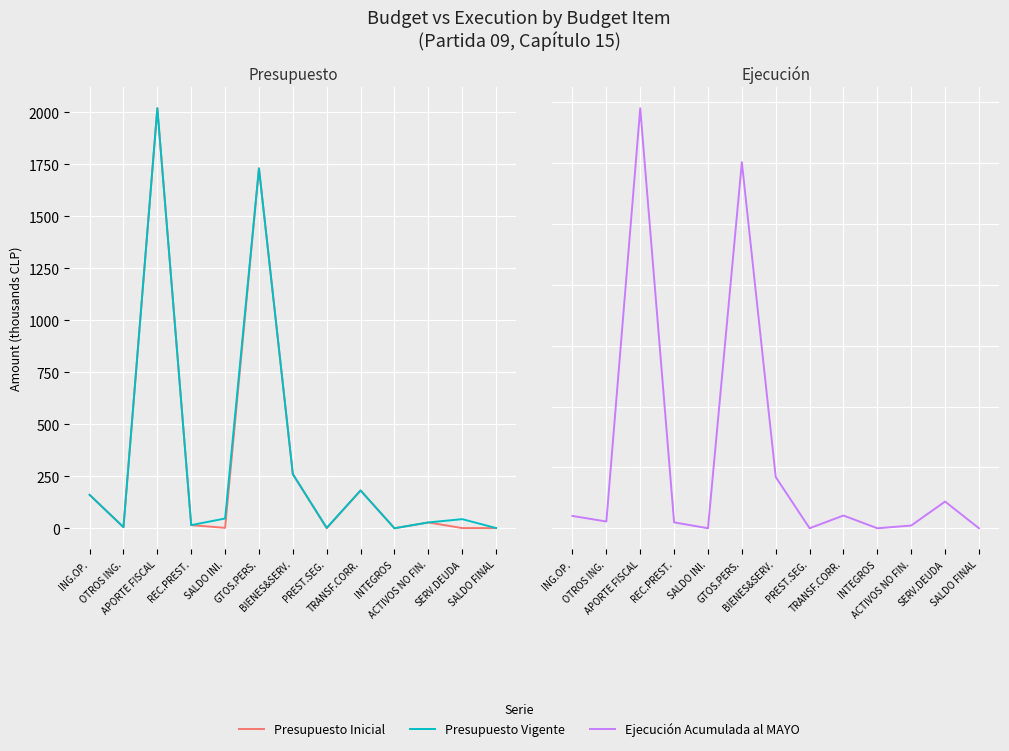

Which series ends up on top after the final intersection of Presupuesto Inicial and Ejecución Acumulada al MAYO?

Presupuesto Inicial